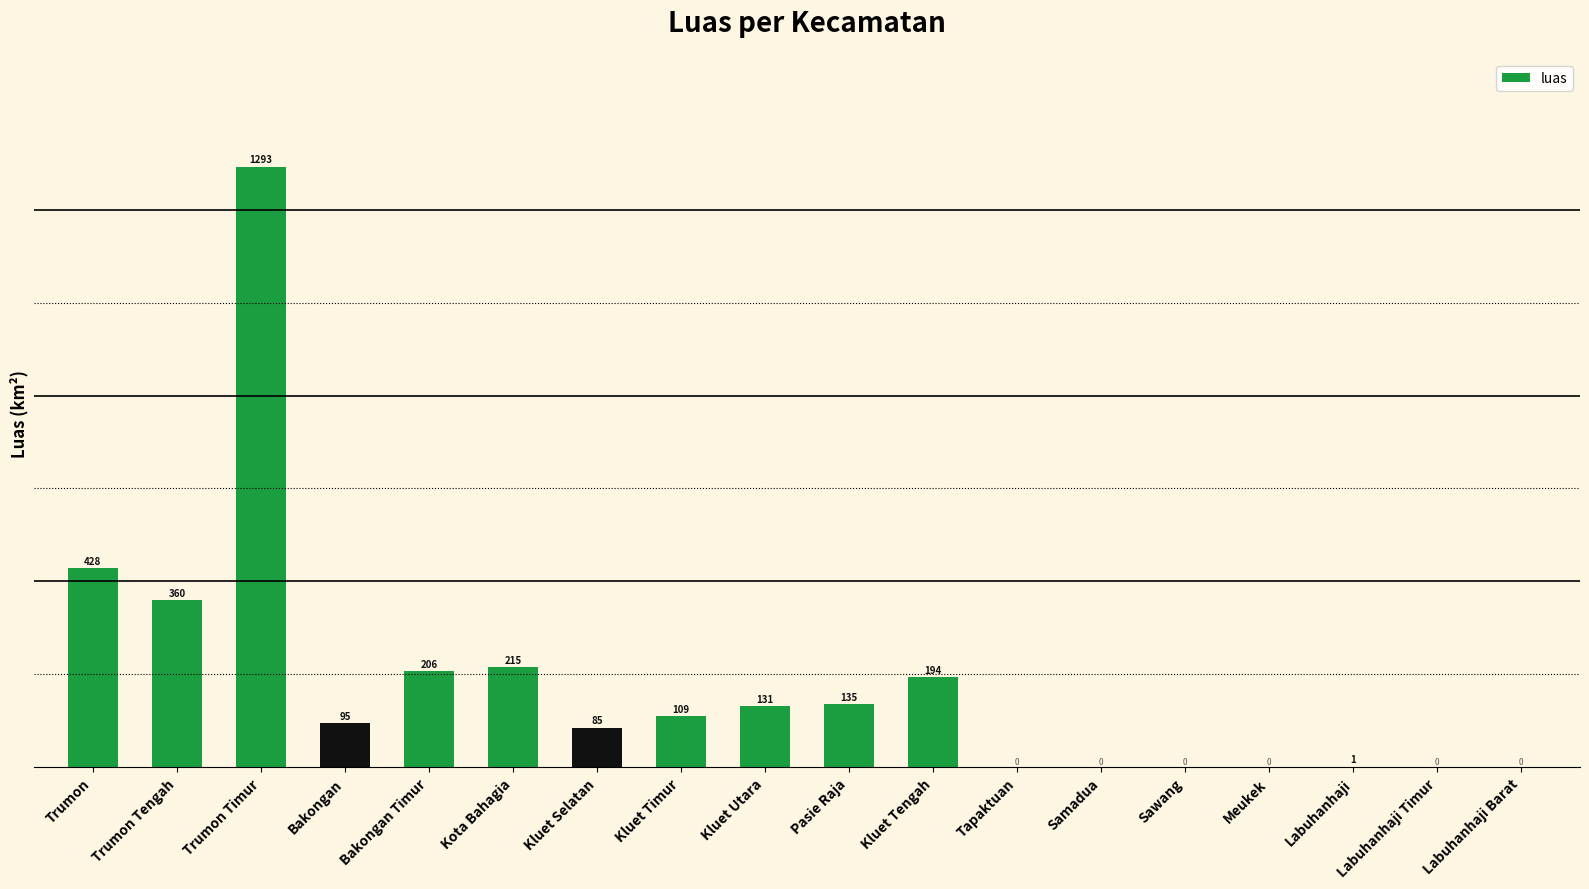

Which has a higher value, Kluet Selatan or Kluet Utara?

Kluet Utara